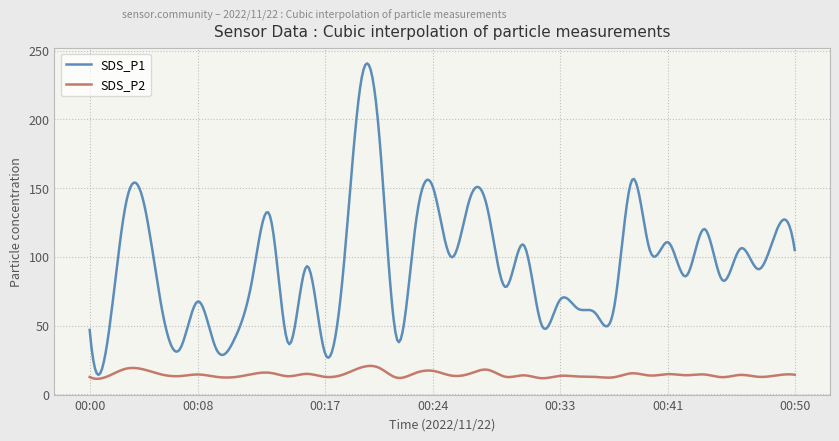

True or false: SDS_P1 and SDS_P2 cross at least once.

False